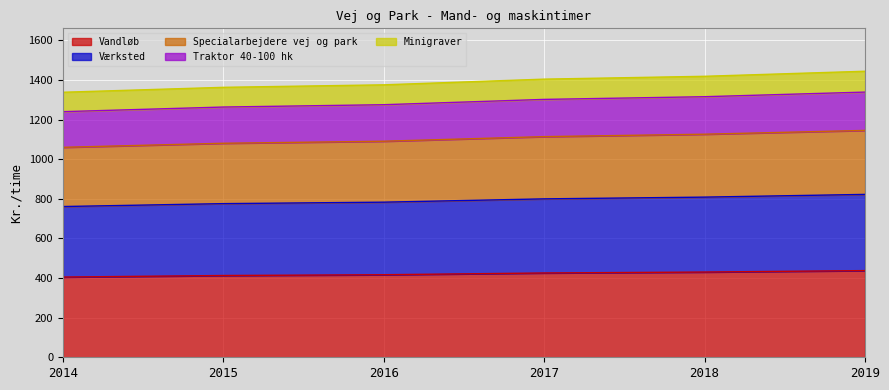

What is the lowest value of the Vandløb series?

405.0